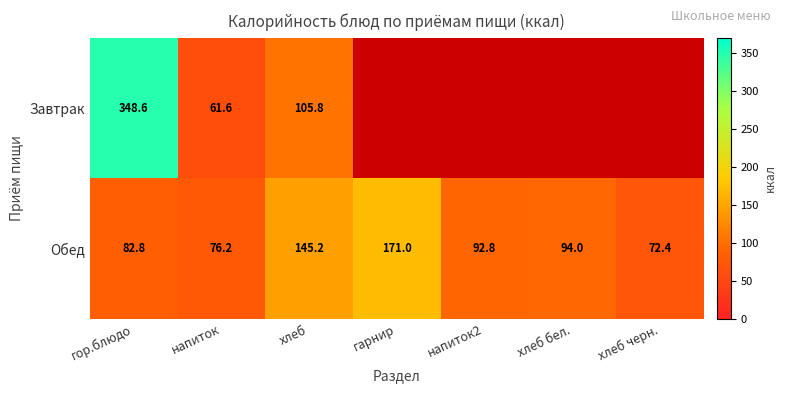

Read the Обед value at хлеб черн..

72.4